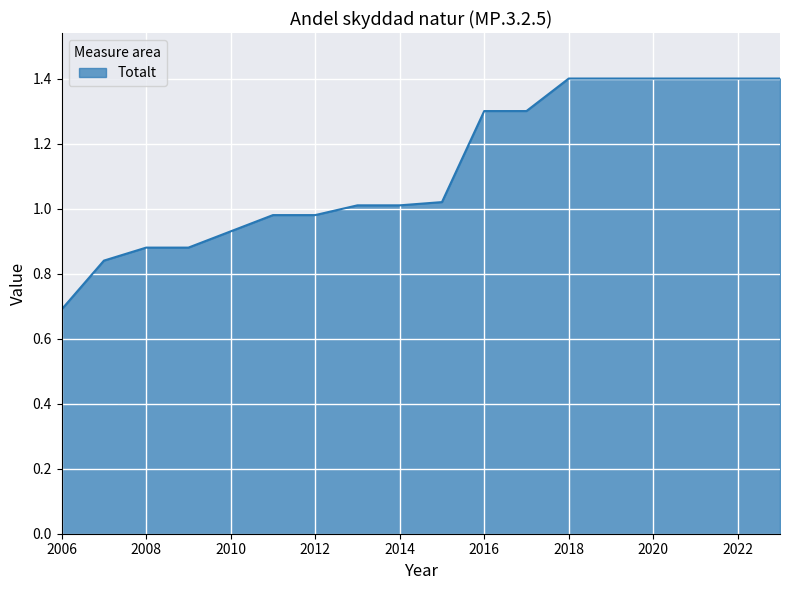

What is the difference between the maximum and minimum values?

0.7